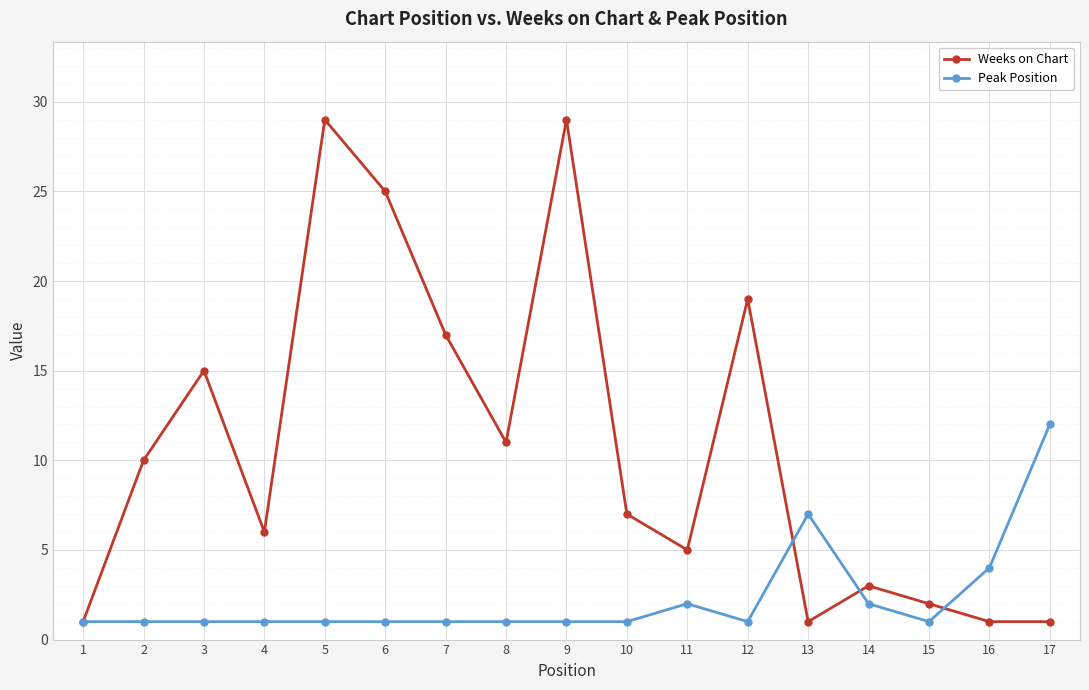

How many values in the Weeks on Chart series are below 7?

8